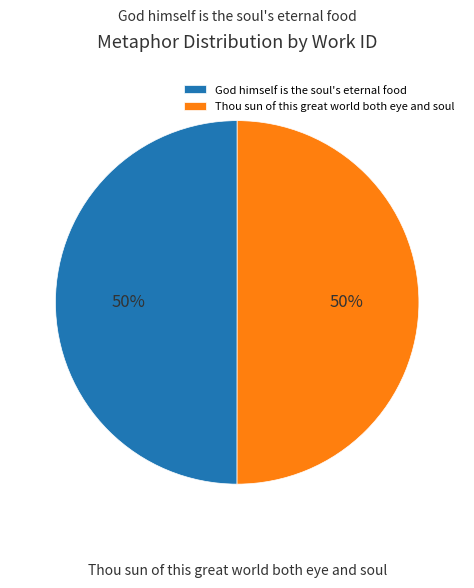

To the nearest percent, what percentage of the pie is God himself is the soul's eternal food?

50%